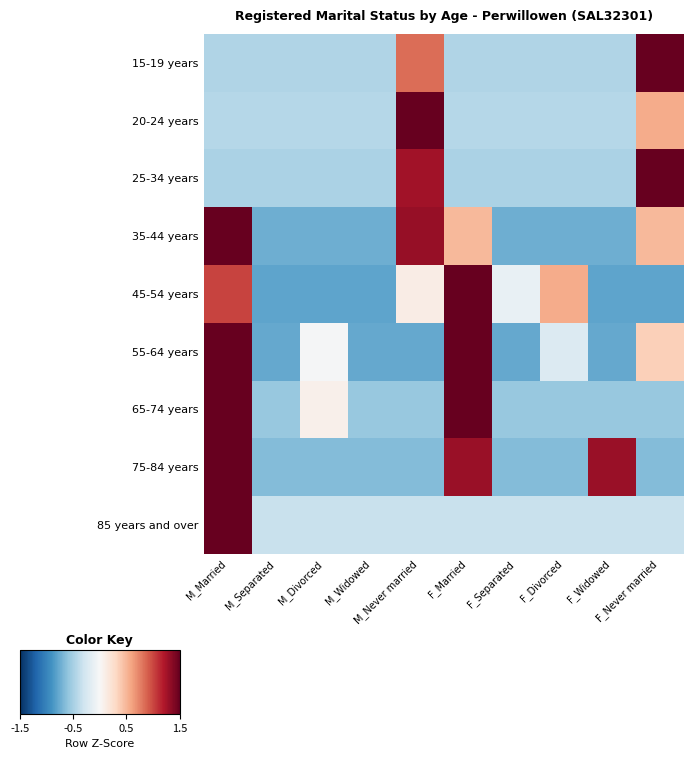

Between F_Separated and F_Divorced, which series saw the biggest shift?

45-54 years